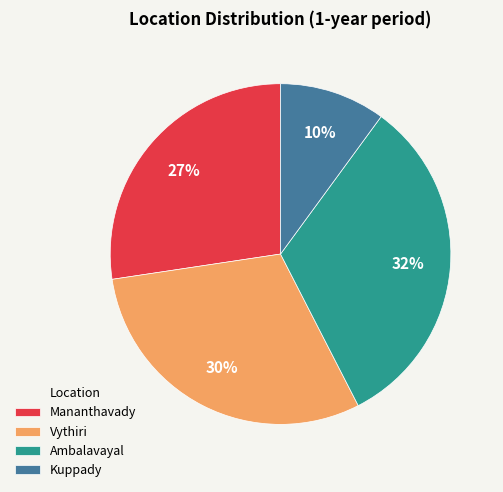

What is the largest slice in the pie chart?

Ambalavayal